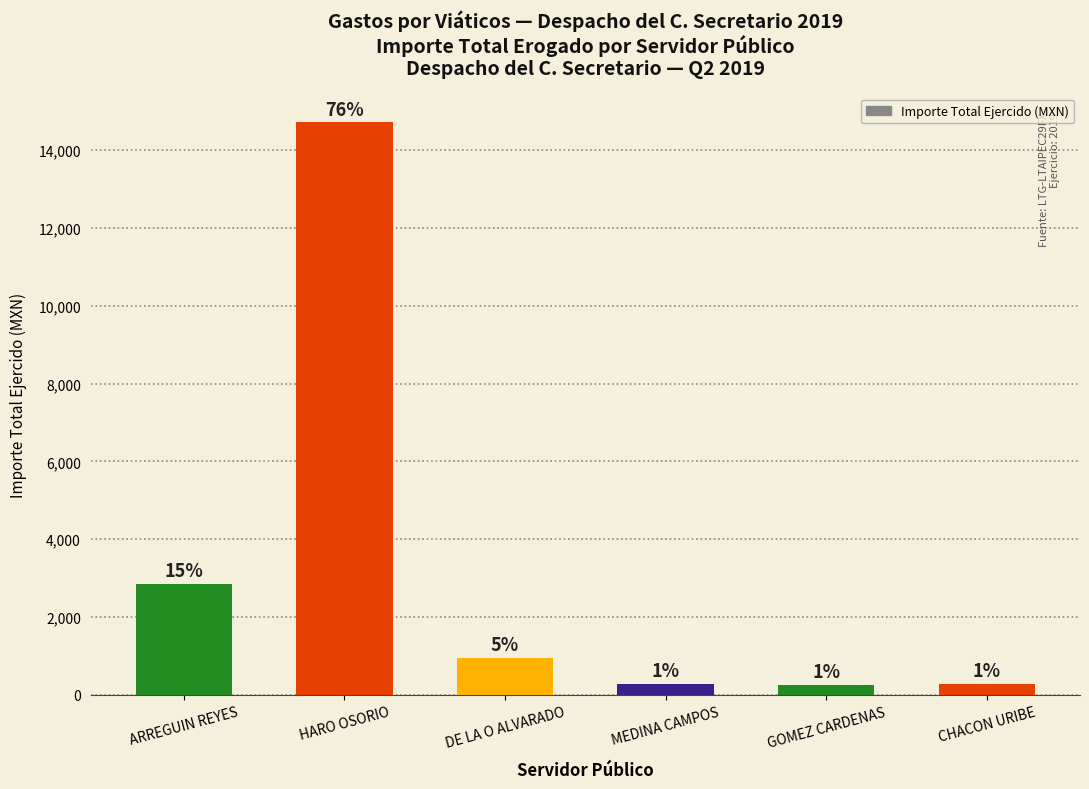

Are the bars horizontal?

No